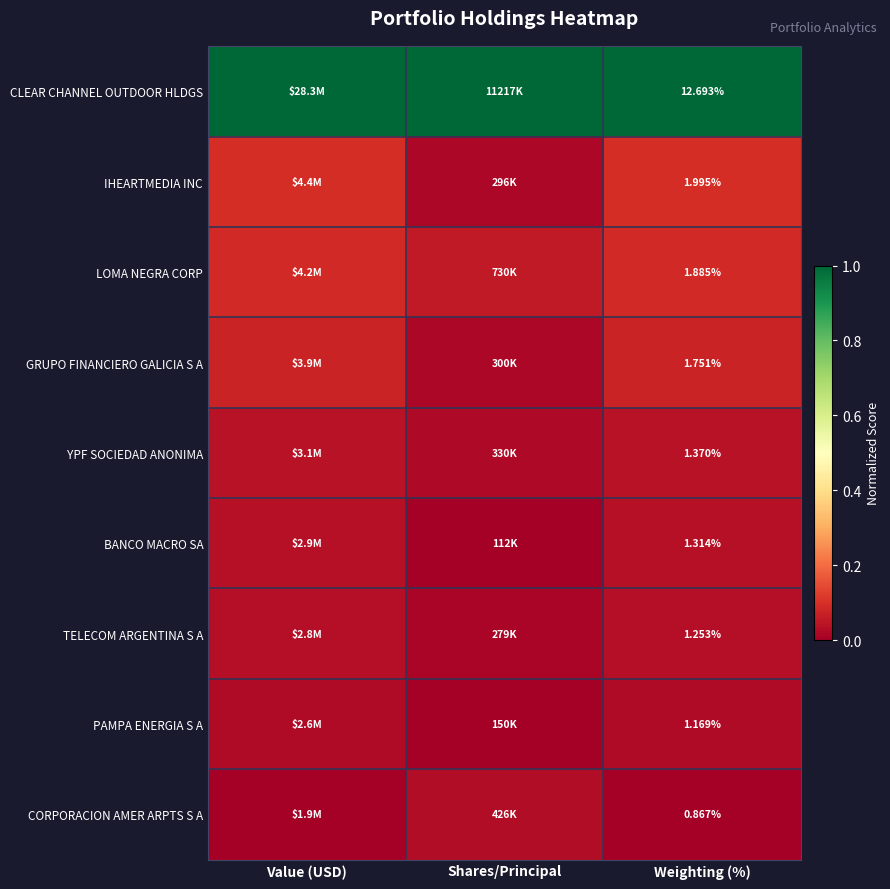

Rank the series by their maximum value, from highest to lowest.

CLEAR CHANNEL OUTDOOR HLDGS, IHEARTMEDIA INC, LOMA NEGRA CORP, GRUPO FINANCIERO GALICIA S A, YPF SOCIEDAD ANONIMA, BANCO MACRO SA, TELECOM ARGENTINA S A, CORPORACION AMER ARPTS S A, PAMPA ENERGIA S A